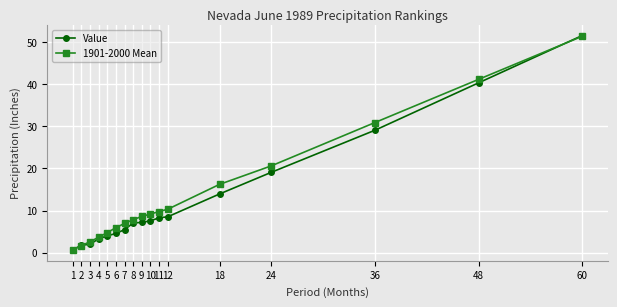

Where is Value nearest to the value 26?

36